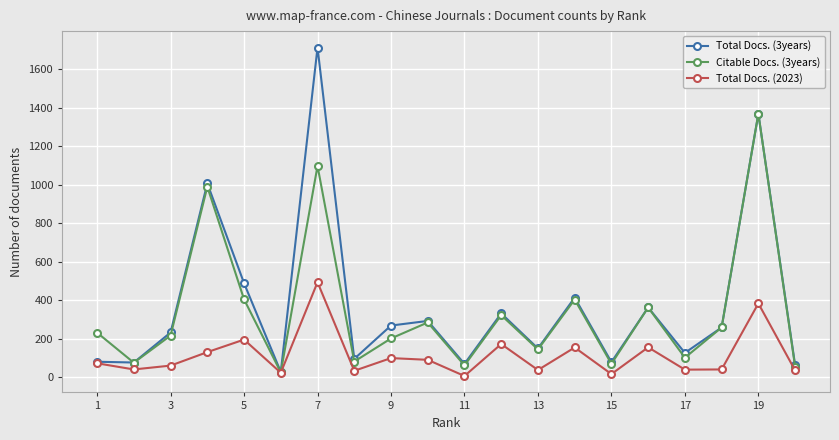

In Citable Docs. (3years), how many points are lower than both neighbors (excluding endpoints)?

7